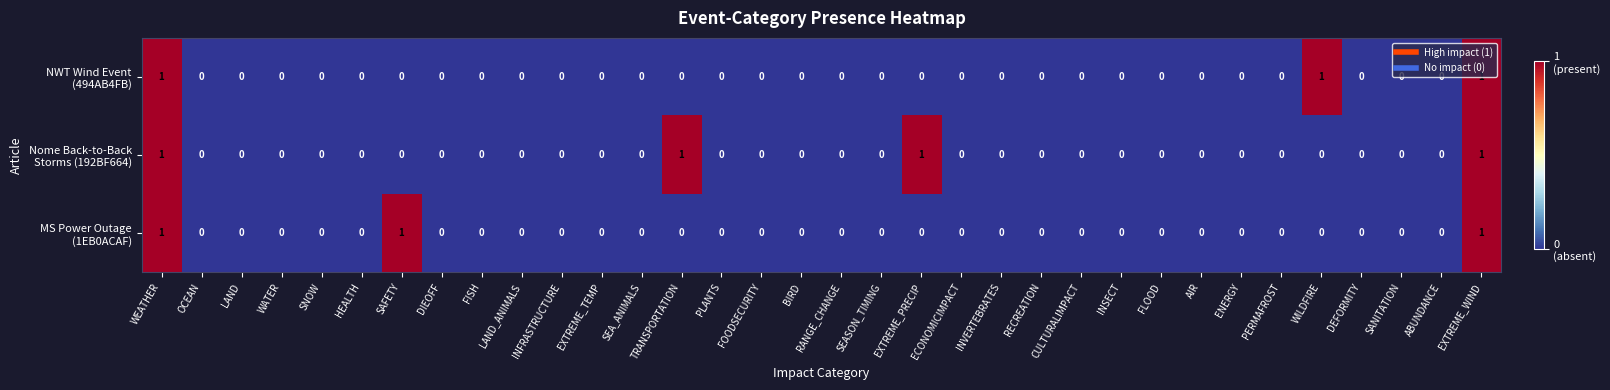

Which category has the lowest value across all series?

OCEAN